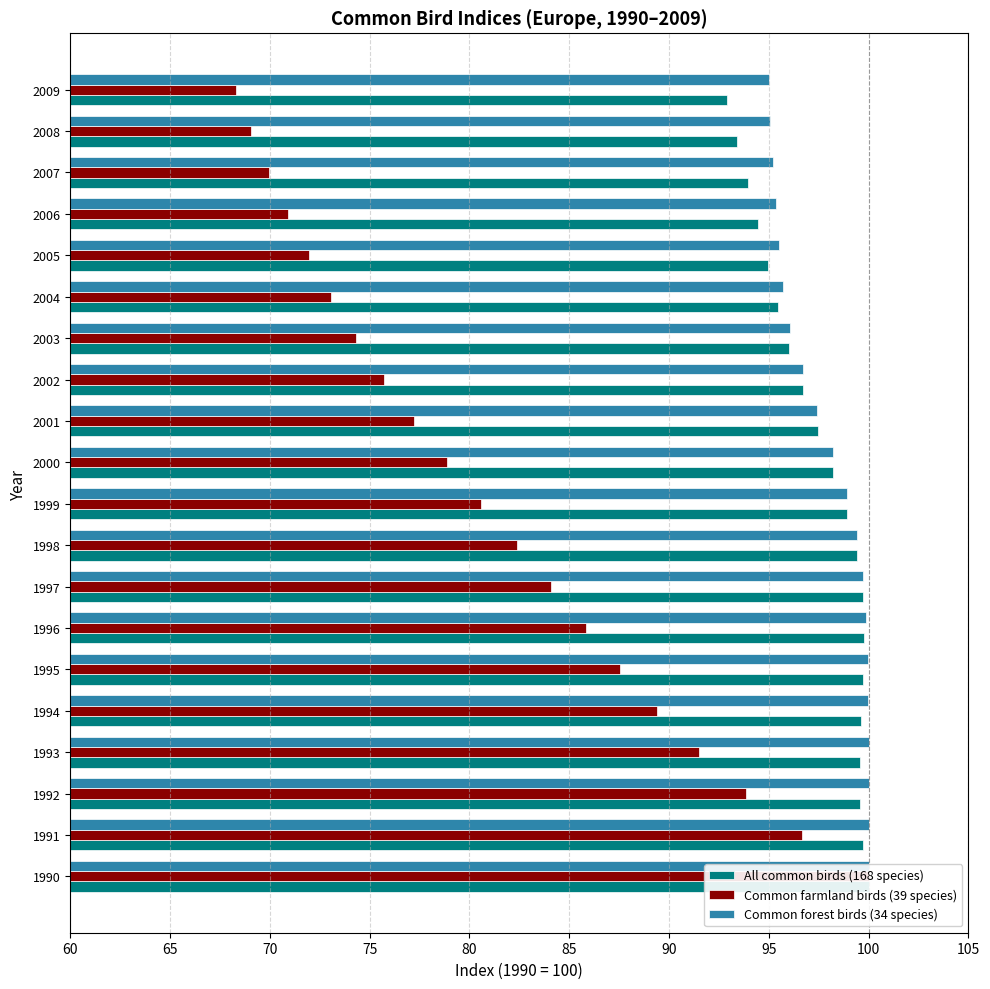

Reading left to right, transcribe all the data shown in this chart.

All common birds (168 species): 100.0	99.7	99.5	99.5	99.6	99.7	99.8	99.7	99.4	98.9	98.2	97.5	96.7	96.0	95.5	95.0	94.5	93.9	93.4	92.9
Common farmland birds (39 species): 100.0	96.7	93.9	91.5	89.4	87.6	85.8	84.1	82.4	80.6	78.9	77.2	75.7	74.3	73.1	72.0	70.9	69.9	69.1	68.3
Common forest birds (34 species): 100.0	100.0	100.0	100.0	100.0	100.0	99.9	99.7	99.4	98.9	98.2	97.4	96.7	96.1	95.7	95.5	95.3	95.2	95.1	95.0